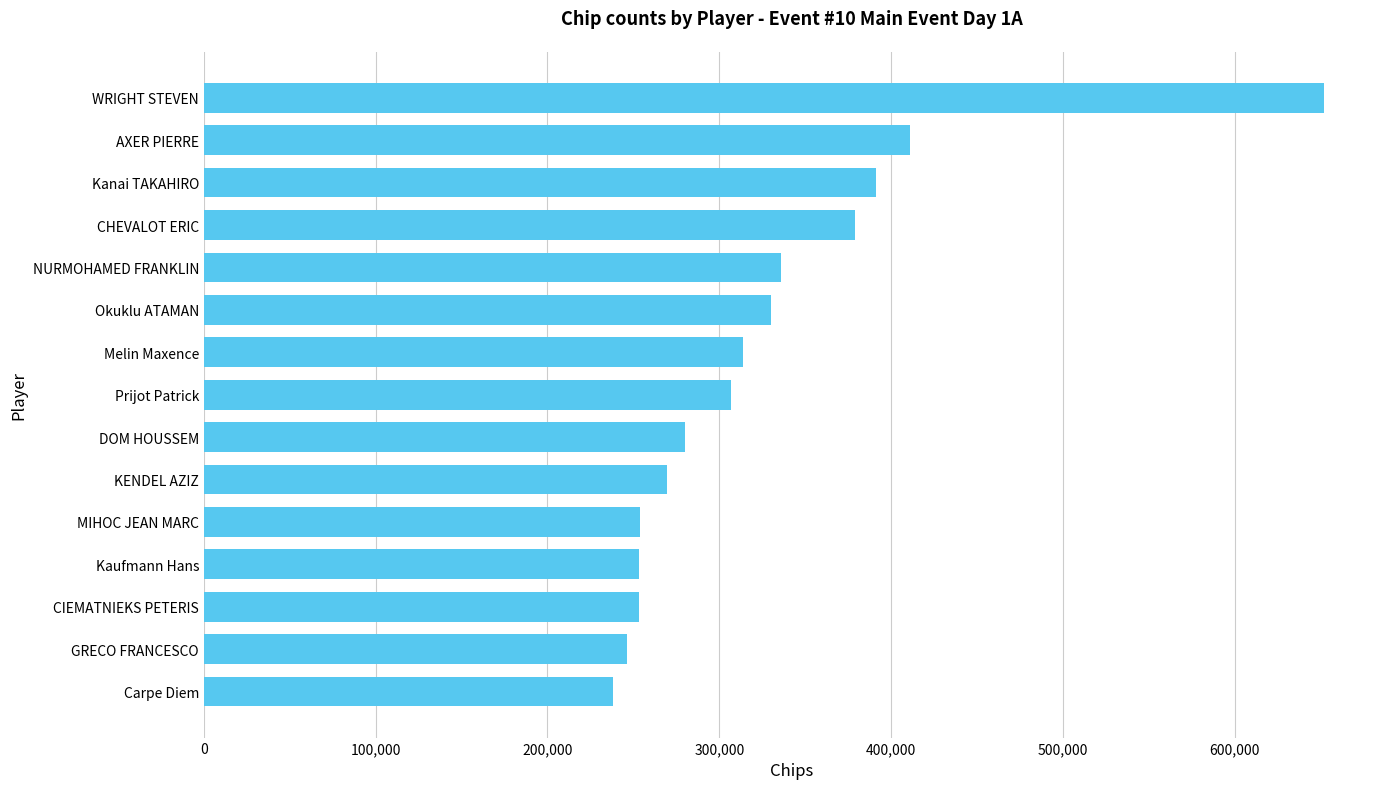

What is the average value?

327633